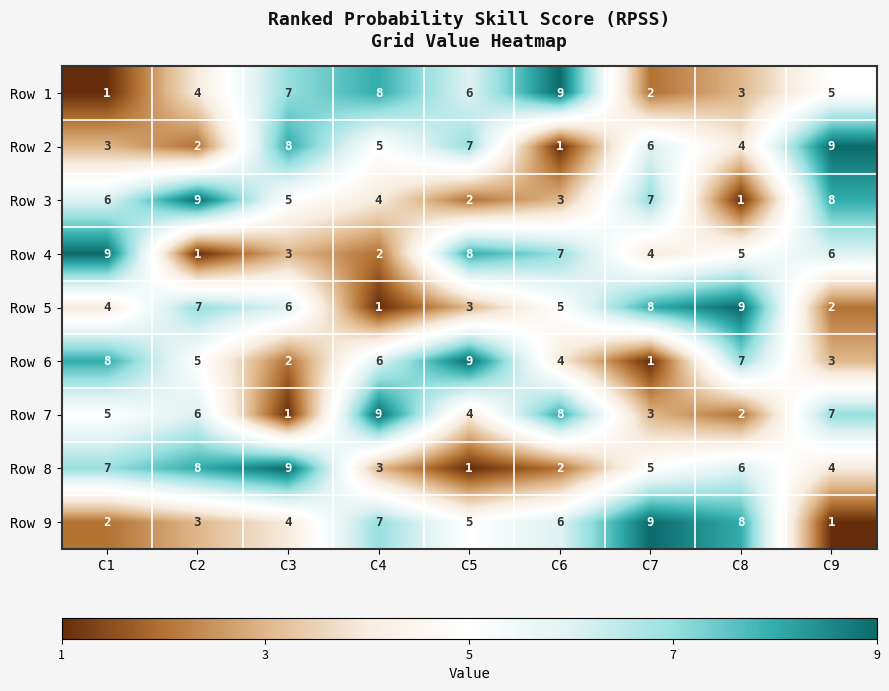

Count the number of data series in this chart.

9